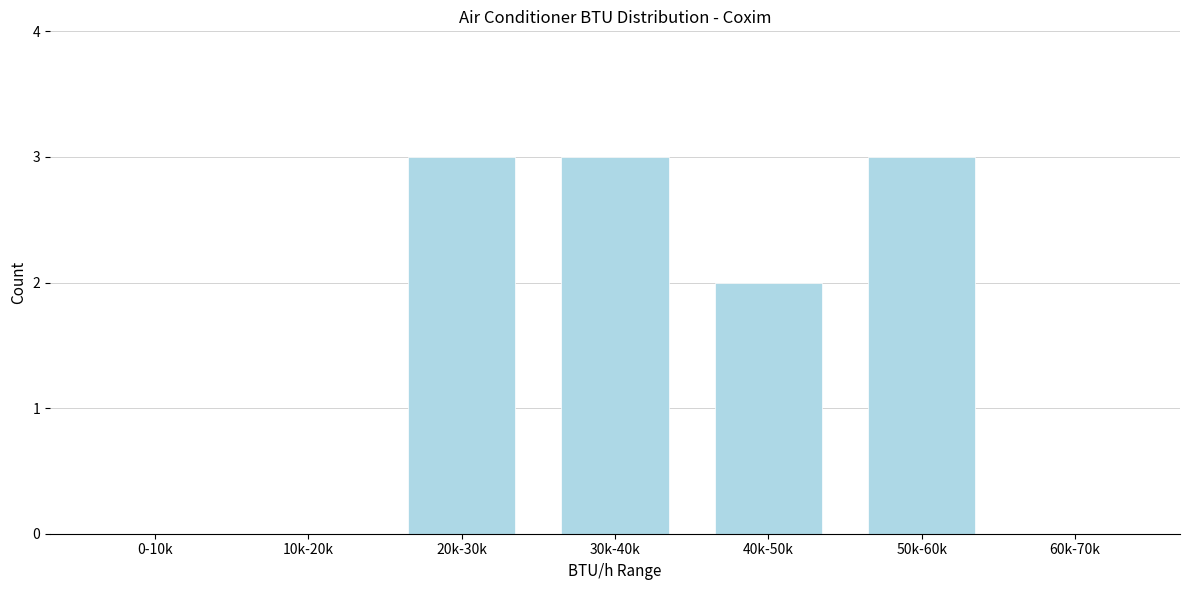

Reading left to right, extract all data points from this chart.

0-10k=0	10k-20k=0	20k-30k=3	30k-40k=3	40k-50k=2	50k-60k=3	60k-70k=0